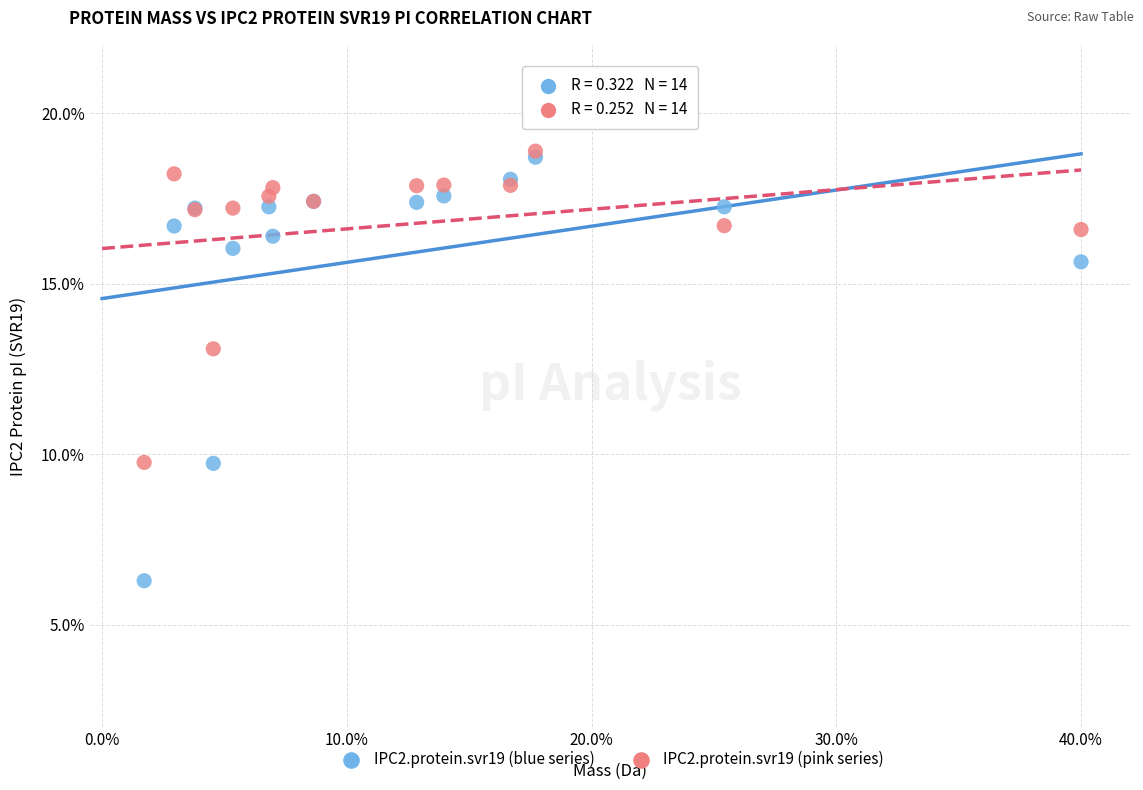

Across all series, what Y value is closest to 12?

13.1